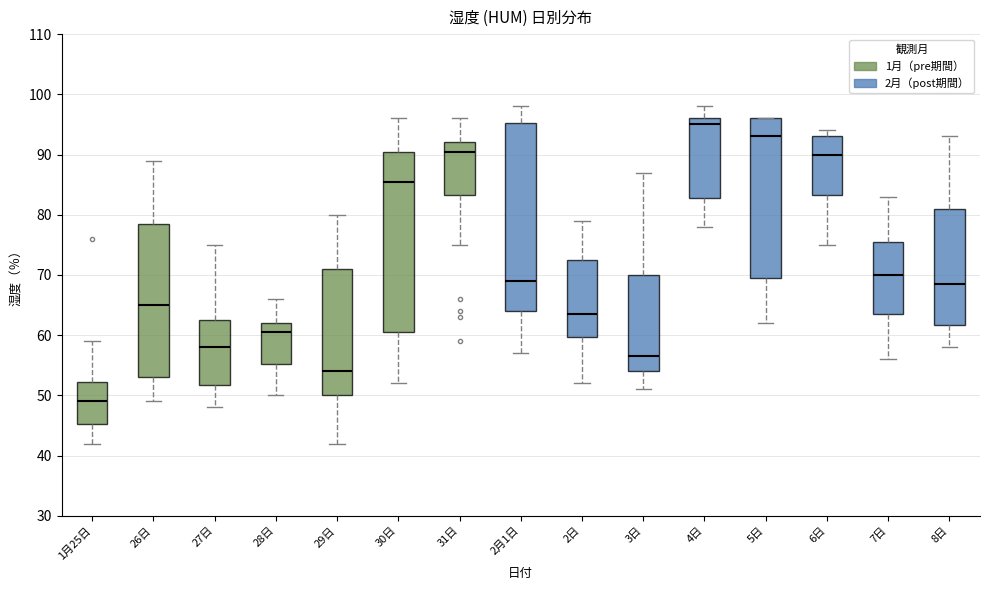

Reading left to right, transcribe this box plot: for each box, give where its median line is, the range the box spans, and where its two whiskers end, as read against the y-axis. The values are not printed on the chart, so give them approximately, as read against the axis.

1月25日: median 49, box 45 to 52, whiskers 42 to 59
26日: median 65, box 53 to 79, whiskers 49 to 89
27日: median 58, box 52 to 63, whiskers 48 to 75
28日: median 61, box 55 to 62, whiskers 50 to 66
29日: median 54, box 50 to 71, whiskers 42 to 80
30日: median 86, box 61 to 91, whiskers 52 to 96
31日: median 91, box 83 to 92, whiskers 75 to 96
2月1日: median 69, box 64 to 95, whiskers 57 to 98
2日: median 64, box 60 to 73, whiskers 52 to 79
3日: median 57, box 54 to 70, whiskers 51 to 87
4日: median 95, box 83 to 96, whiskers 78 to 98
5日: median 93, box 70 to 96, whiskers 62 to 96
6日: median 90, box 83 to 93, whiskers 75 to 94
7日: median 70, box 64 to 76, whiskers 56 to 83
8日: median 69, box 62 to 81, whiskers 58 to 93